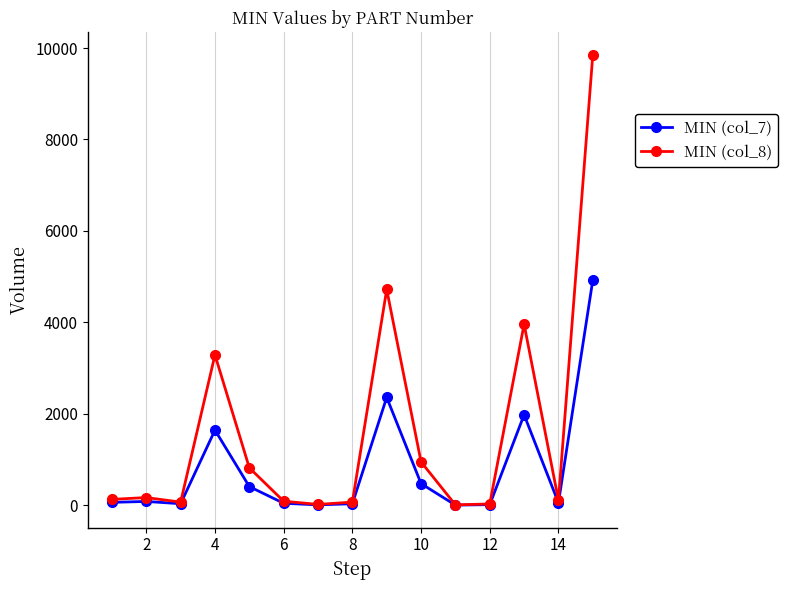

What is the greatest value displayed?

9850